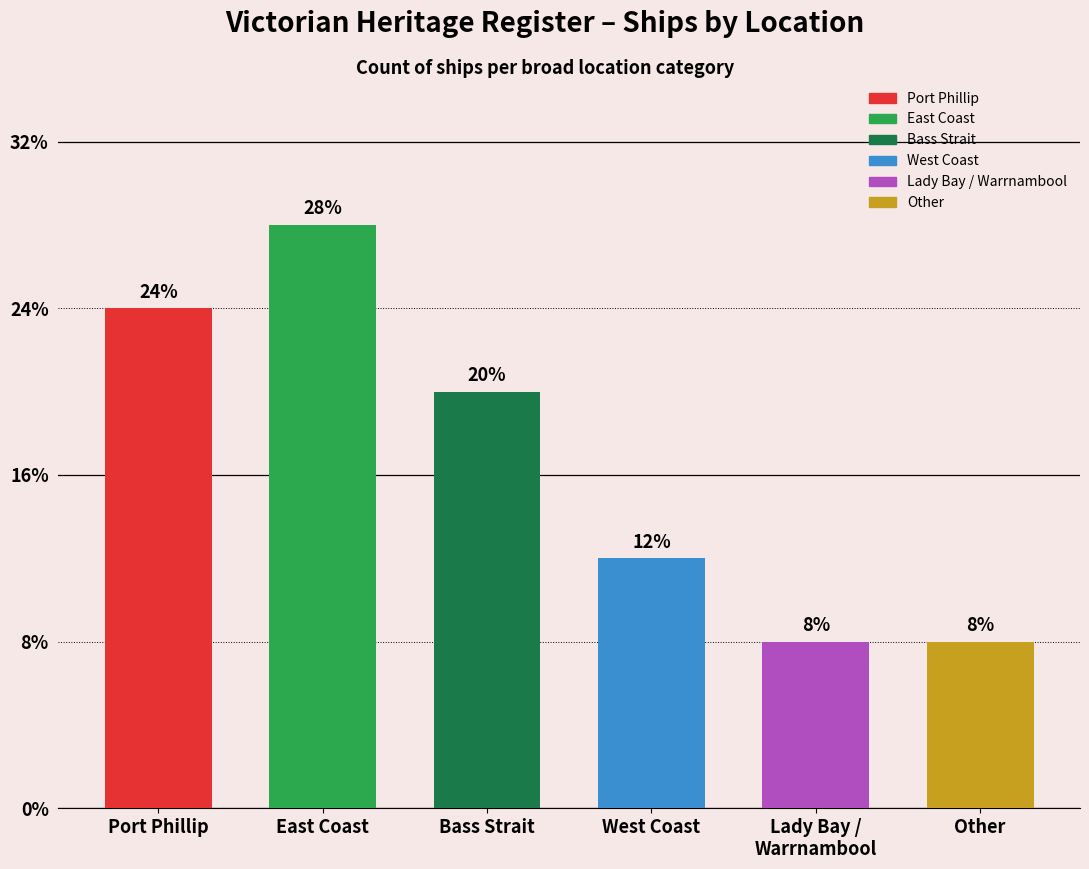

Does the chart contain any negative values?

No